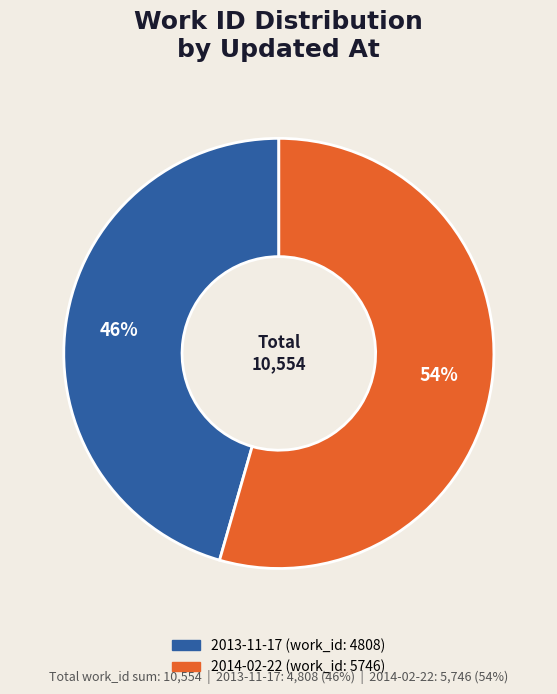

Is there any slice that represents more than half of the pie?

Yes